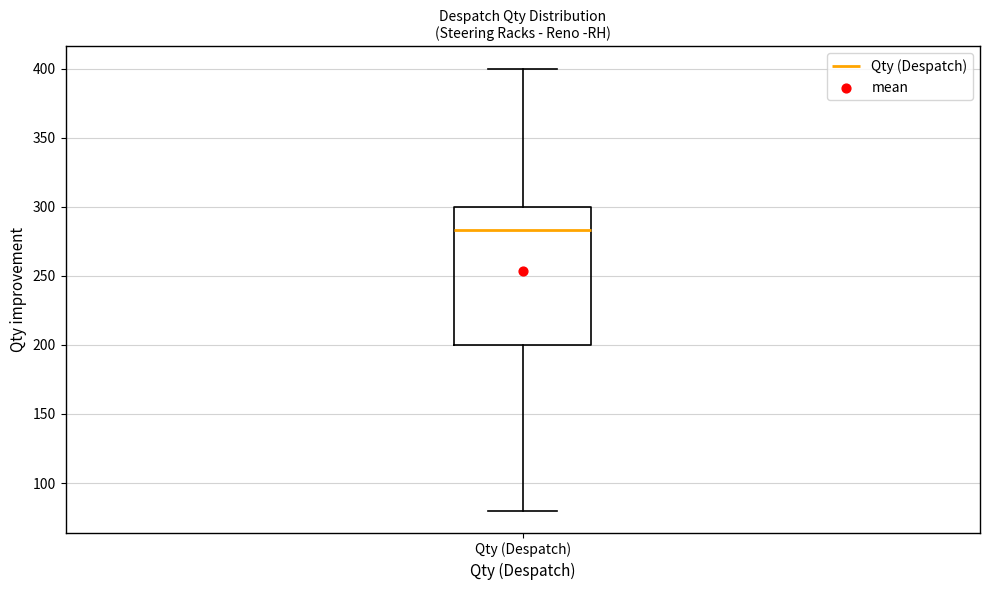

Read this box plot against the y-axis: the position of the median line, the range covered by the box, and the ends of both whiskers. The values are not printed on the chart, so give them approximately, as read against the axis.

median 285, box 200 to 300, whiskers 80 to 400